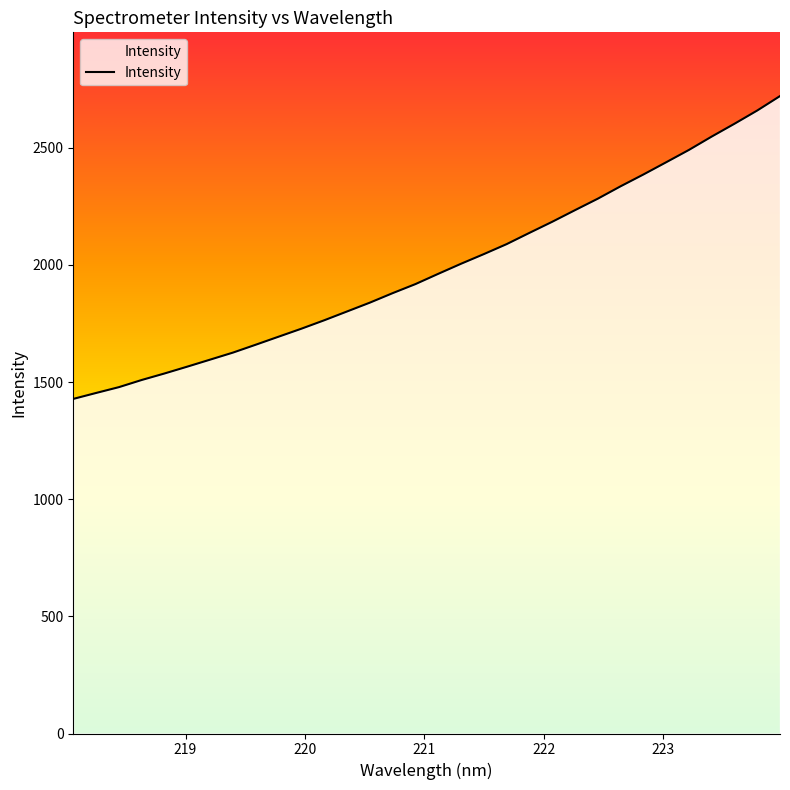

What is the difference between the maximum and minimum values?

1292.6